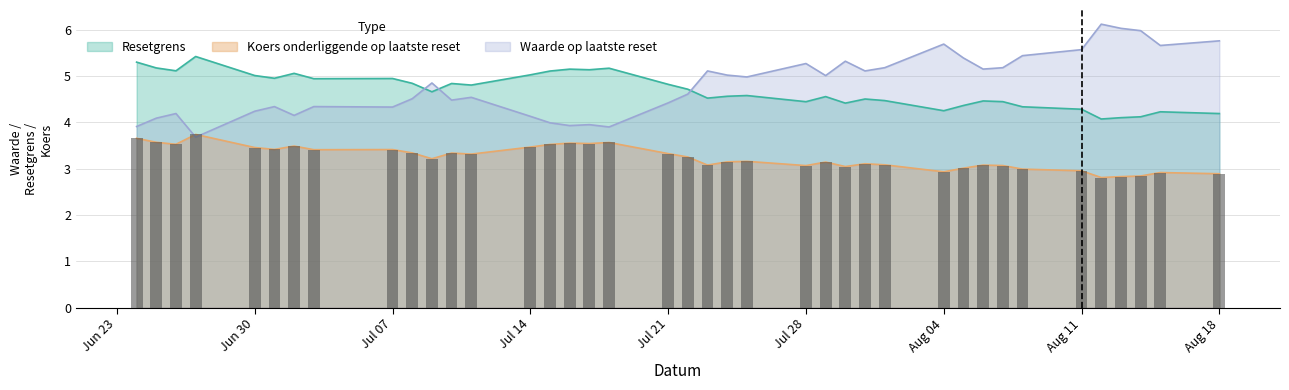

What is the difference between the maximum and second lowest values in the Koers onderliggende op laatste reset series?

0.9